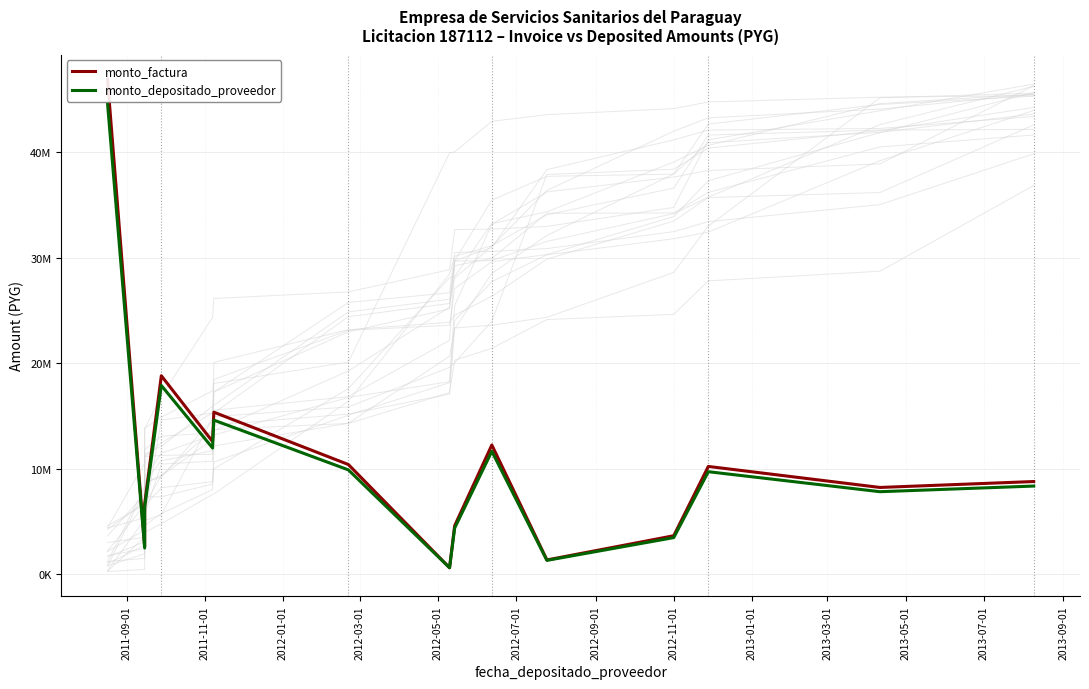

What is the average value of the monto_factura series?

10854800